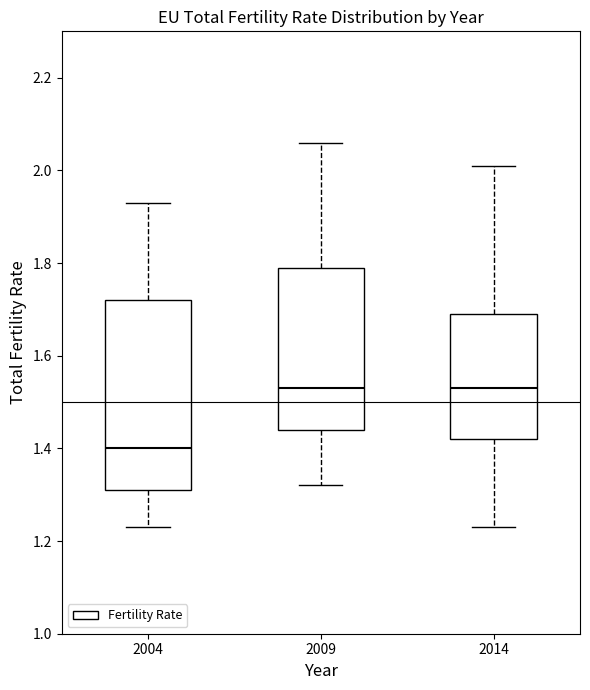

Comparing the boxes themselves (not the whiskers), which one is the tallest?

2004